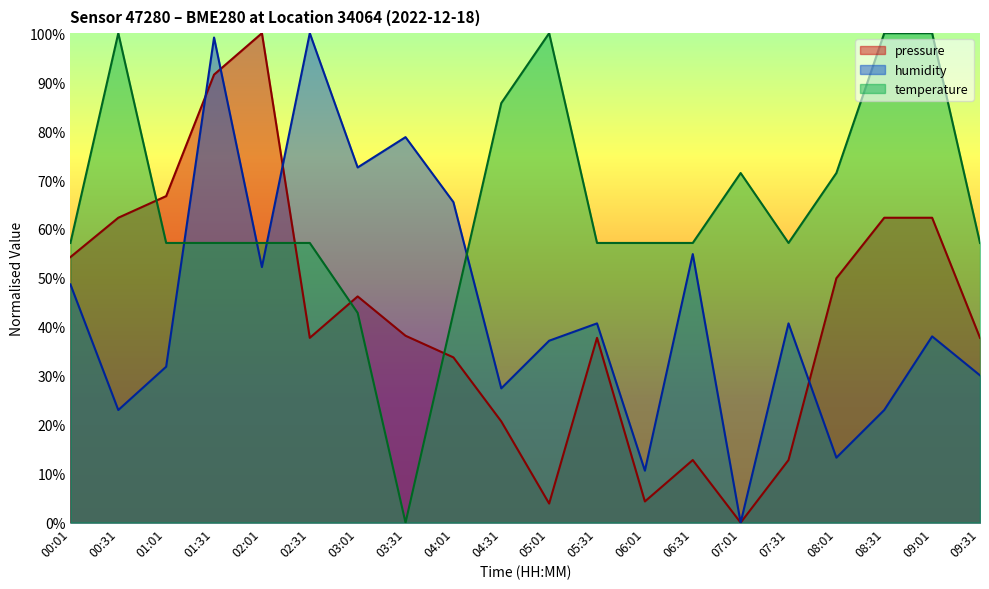

How many times do pressure and humidity cross each other?

4